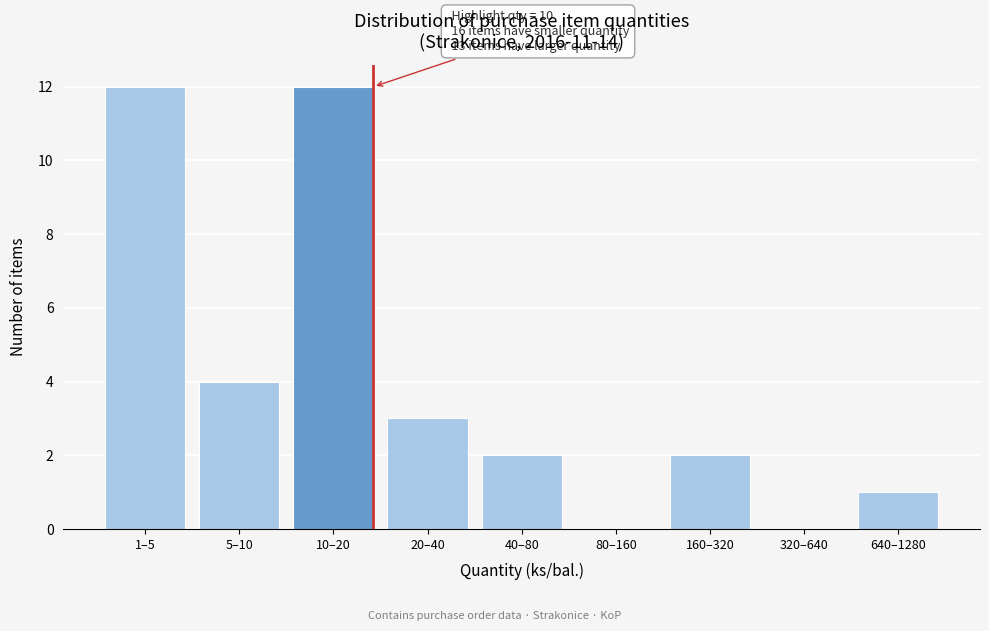

Reading right to left, list all the values displayed in this chart.

640–1280=1	320–640=0	160–320=2	80–160=0	40–80=2	20–40=3	10–20=12	5–10=4	1–5=12